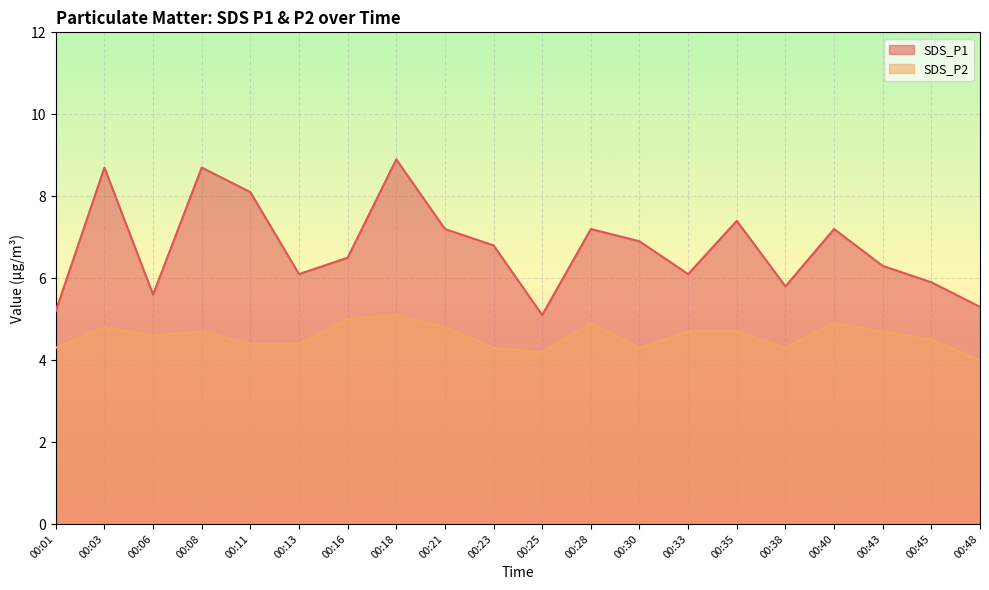

How many distinct data groups are displayed?

2